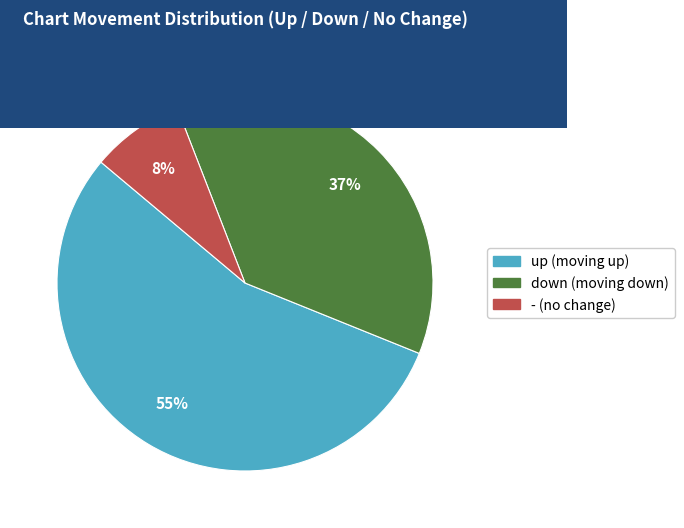

Do down and up together represent more than half of the pie?

Yes